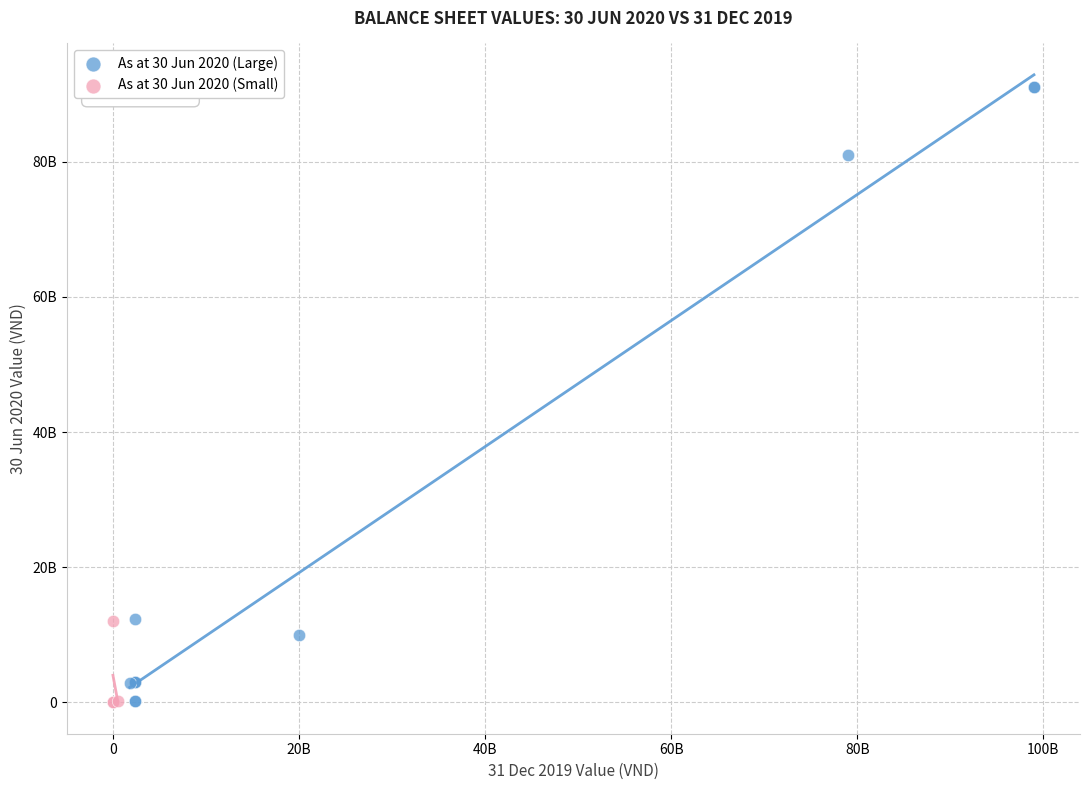

Which series contains the highest Y value?

As at 30 Jun 2020 (Large)